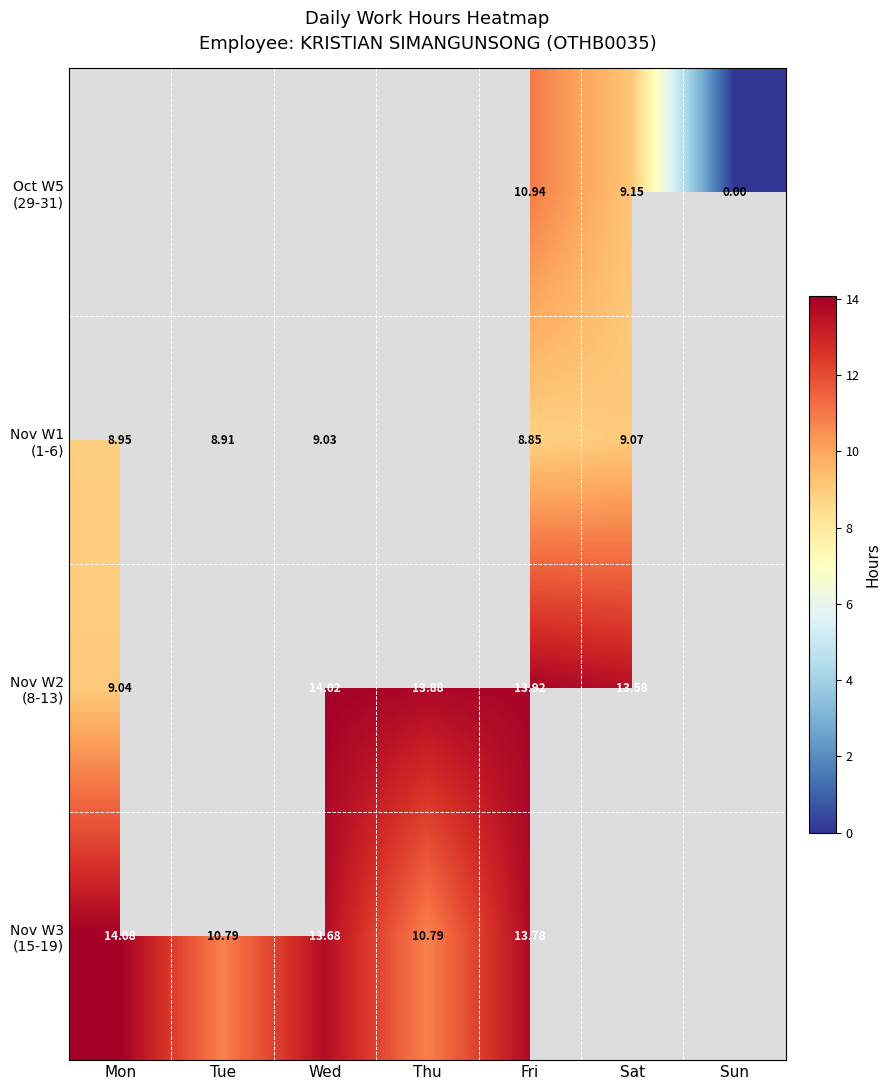

At which category is the sum across all series the highest?

Fri